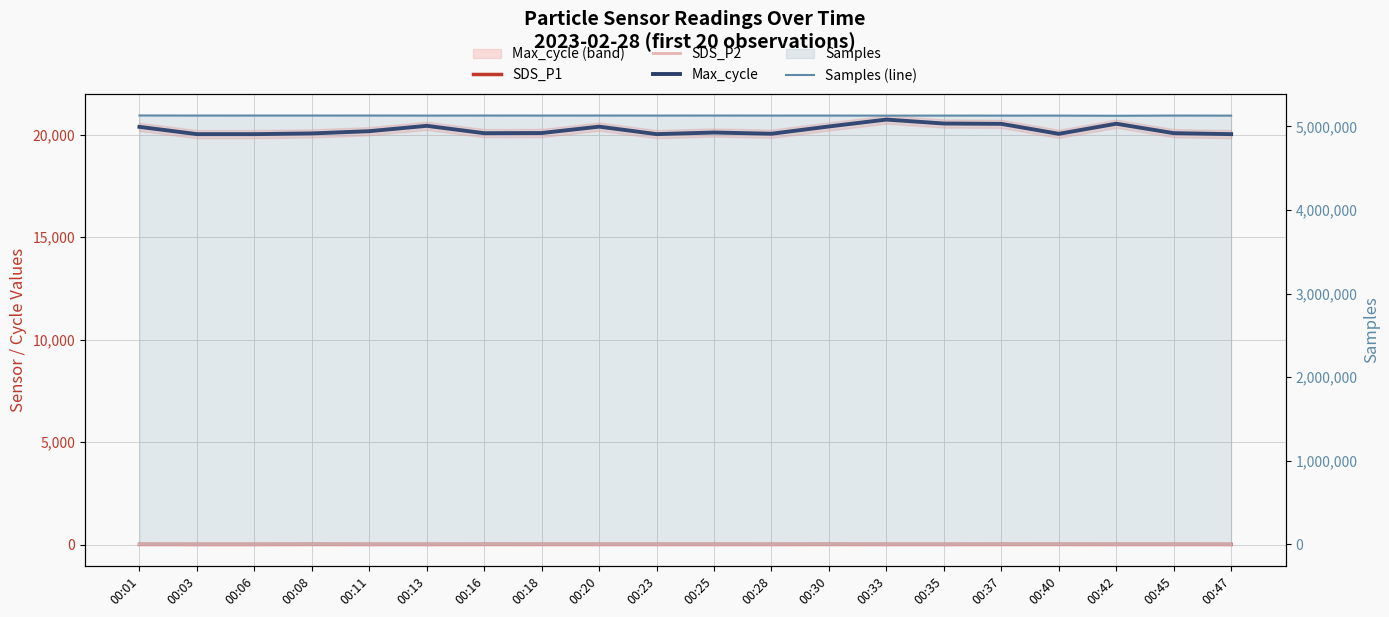

Reading left to right, extract all data points from this chart.

SDS_P1: 00:01=4.7	00:03=3.5	00:06=3.5	00:08=6.0	00:11=3.8	00:13=3.9	00:16=5.4	00:18=4.9	00:20=4.8	00:23=4.8	00:25=4.5	00:28=4.1	00:30=5.7	00:33=4.2	00:35=3.9	00:37=5.2	00:40=5.3	00:42=4.5	00:45=4.9	00:47=3.5
SDS_P2: 00:01=2.8	00:03=2.5	00:06=2.8	00:08=3.4	00:11=2.6	00:13=3.1	00:16=3.2	00:18=2.9	00:20=3.0	00:23=3.0	00:25=2.9	00:28=2.9	00:30=3.4	00:33=2.9	00:35=2.8	00:37=3.5	00:40=2.8	00:42=2.8	00:45=2.6	00:47=2.5
Max_cycle: 00:01=20374.0	00:03=20019.0	00:06=20019.0	00:08=20054.0	00:11=20163.0	00:13=20425.0	00:16=20065.0	00:18=20073.0	00:20=20385.0	00:23=20019.0	00:25=20098.0	00:28=20038.0	00:30=20394.0	00:33=20730.0	00:35=20537.0	00:37=20521.0	00:40=20034.0	00:42=20527.0	00:45=20066.0	00:47=20019.0
Samples (line): 00:01=5130022.0	00:03=5128897.0	00:06=5129221.0	00:08=5129177.0	00:11=5129246.0	00:13=5128466.0	00:16=5129220.0	00:18=5128769.0	00:20=5129224.0	00:23=5128647.0	00:25=5129298.0	00:28=5128621.0	00:30=5128756.0	00:33=5128206.0	00:35=5128563.0	00:37=5128235.0	00:40=5128403.0	00:42=5126451.0	00:45=5128867.0	00:47=5128130.0